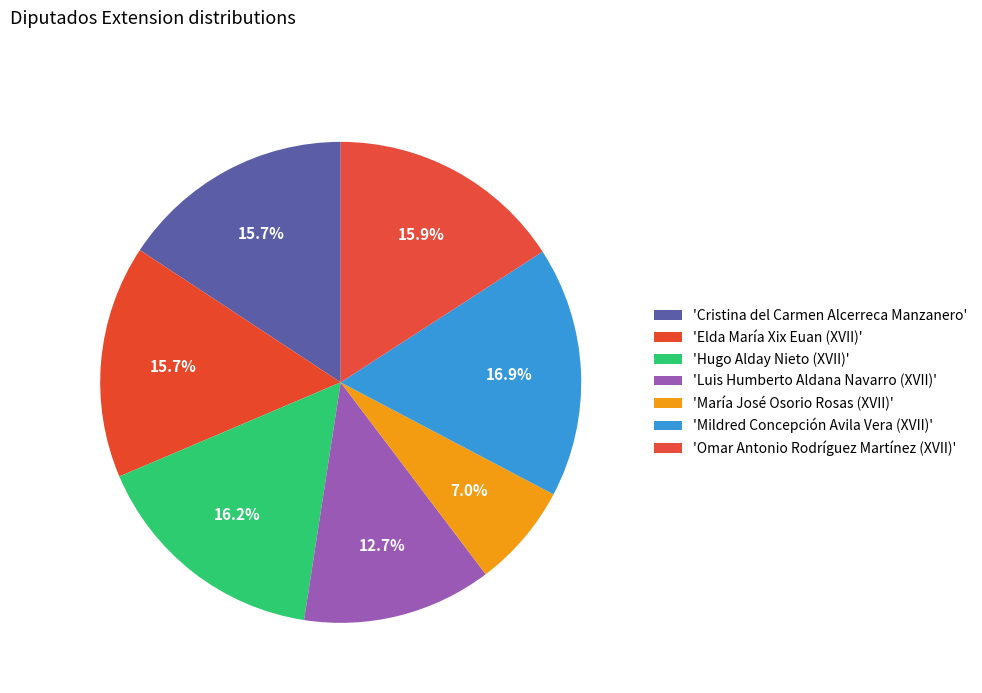

How many slices are in this pie chart?

7